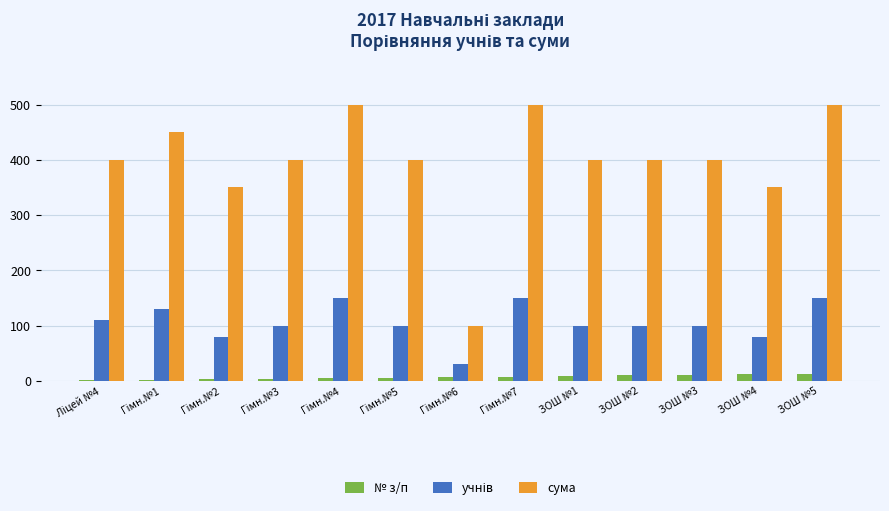

Does the chart contain stacked bars?

No